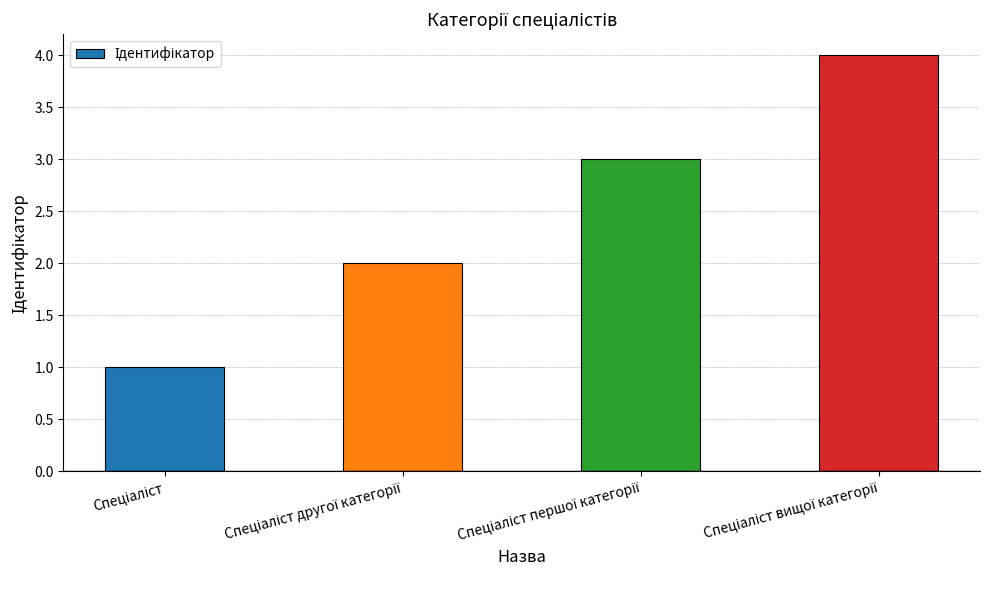

Reading right to left, what are all the values shown in this chart?

4	3	2	1